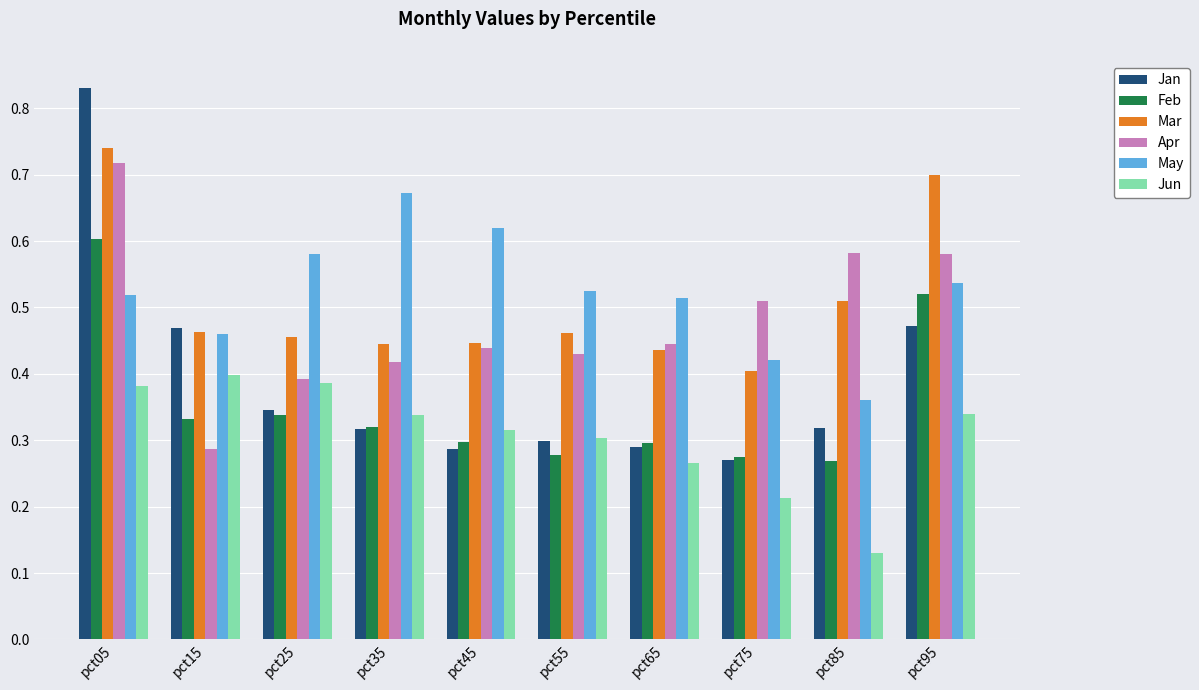

Does the chart contain any negative values?

No